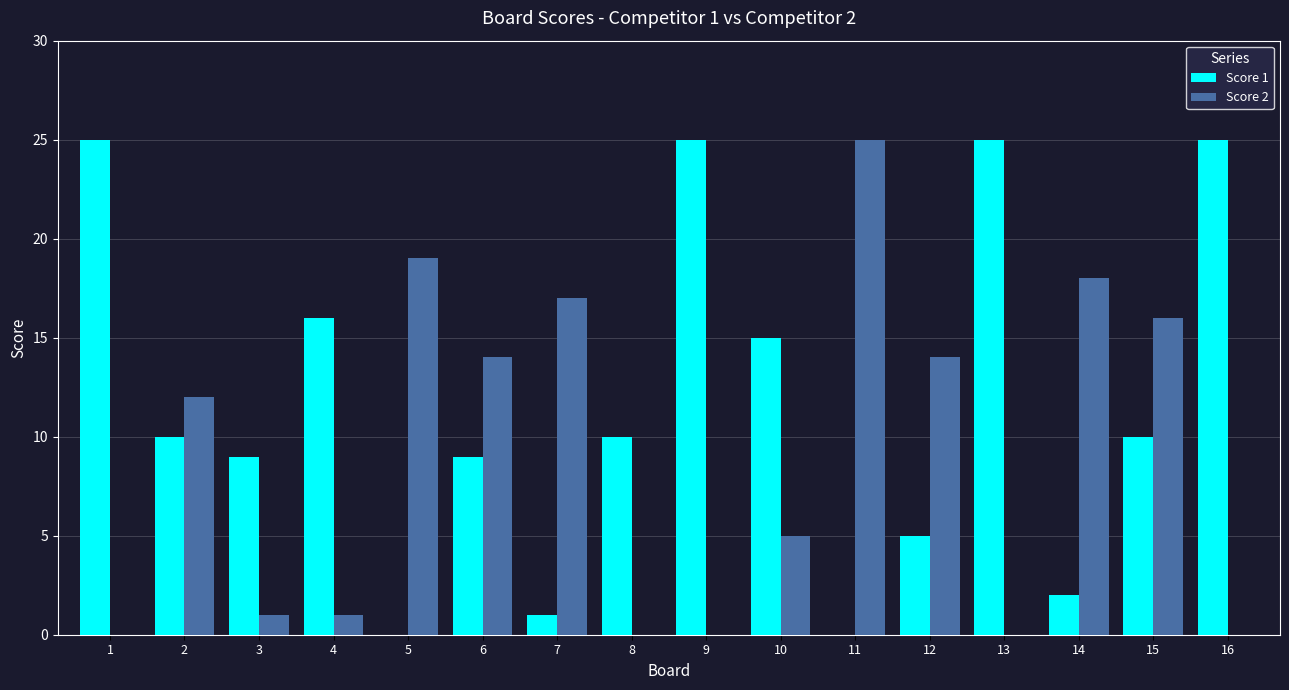

Is the value of Score 1 at 10 greater than the value of Score 2 at 16?

Yes